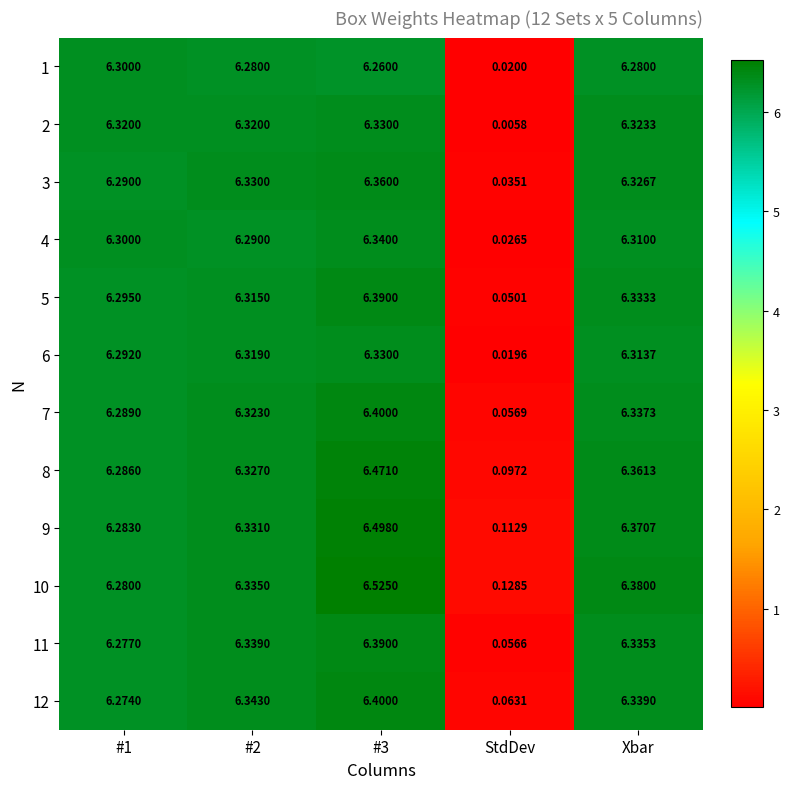

Is the value of 3 at Xbar greater than the value of 5 at Xbar?

No